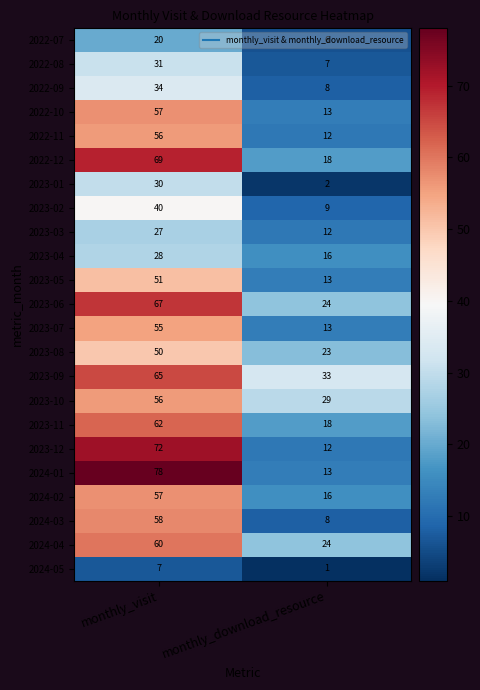

List the labels in order of 2022-11 value, smallest first.

monthly_download_resource, monthly_visit